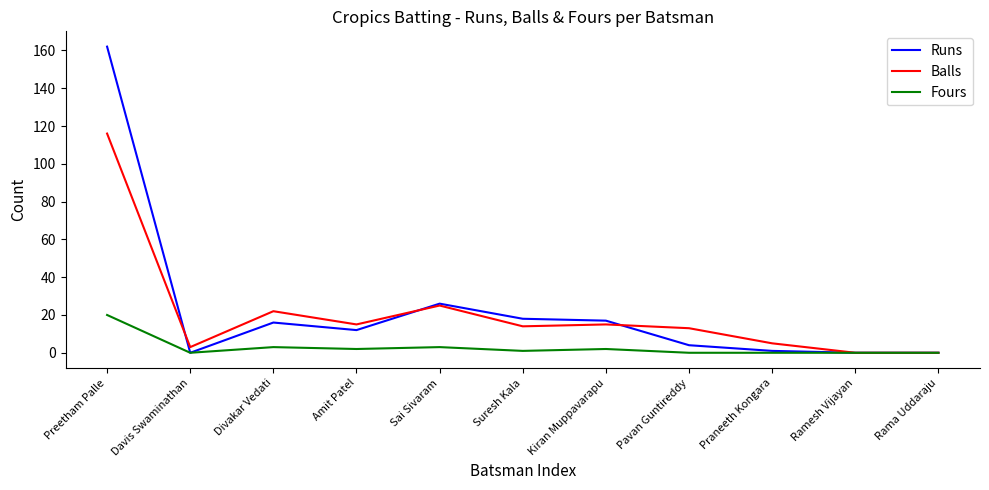

Between Kiran Muppavarapu and Rama Uddaraju, which series saw the biggest shift?

Runs